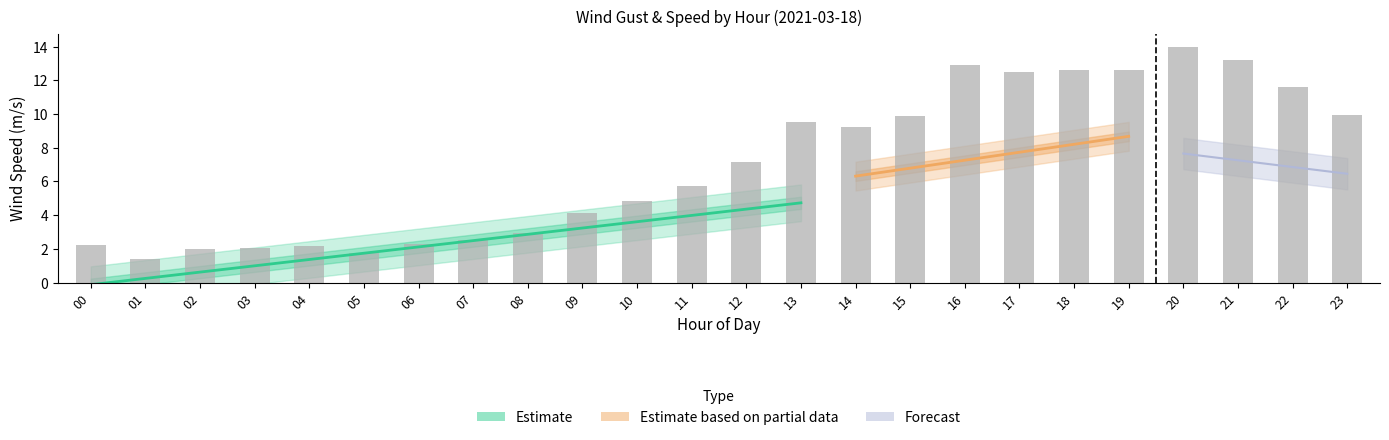

Does the chart contain any negative values?

No